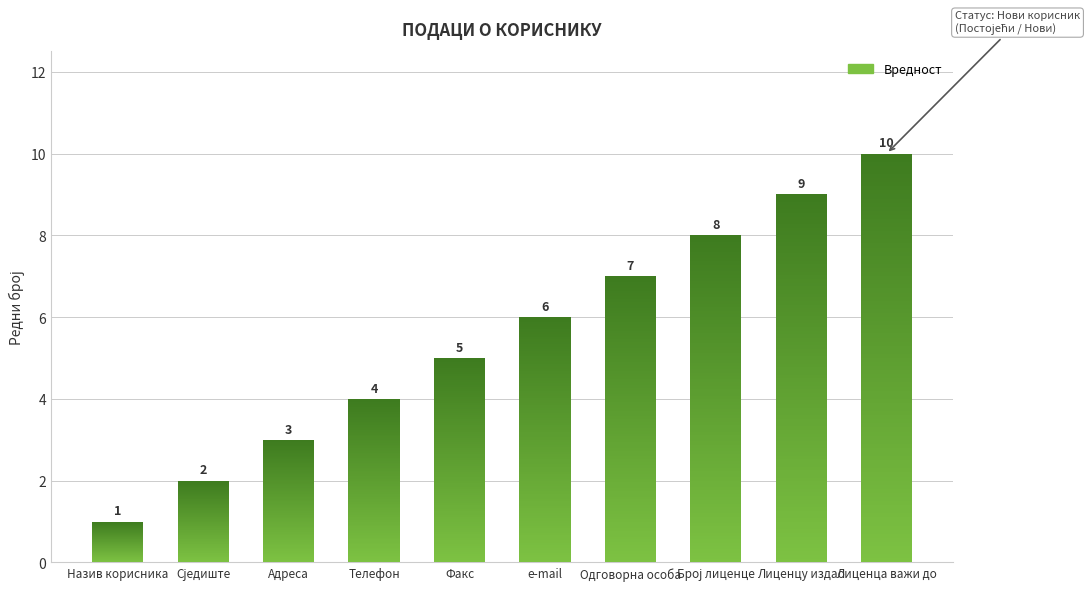

List the labels in order of value, smallest first.

Назив корисника, Сједиште, Адреса, Телефон, Факс, e-mail, Одговорна особа, Број лиценце, Лиценцу издао, Лиценца важи до